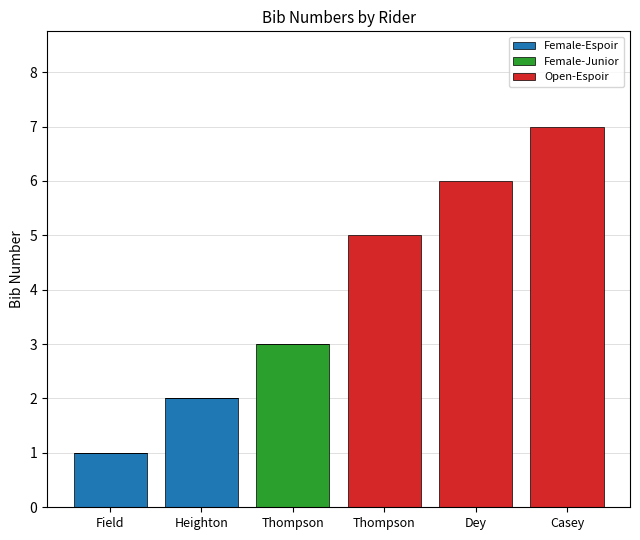

Between Dey and Thompson, which is larger?

Dey